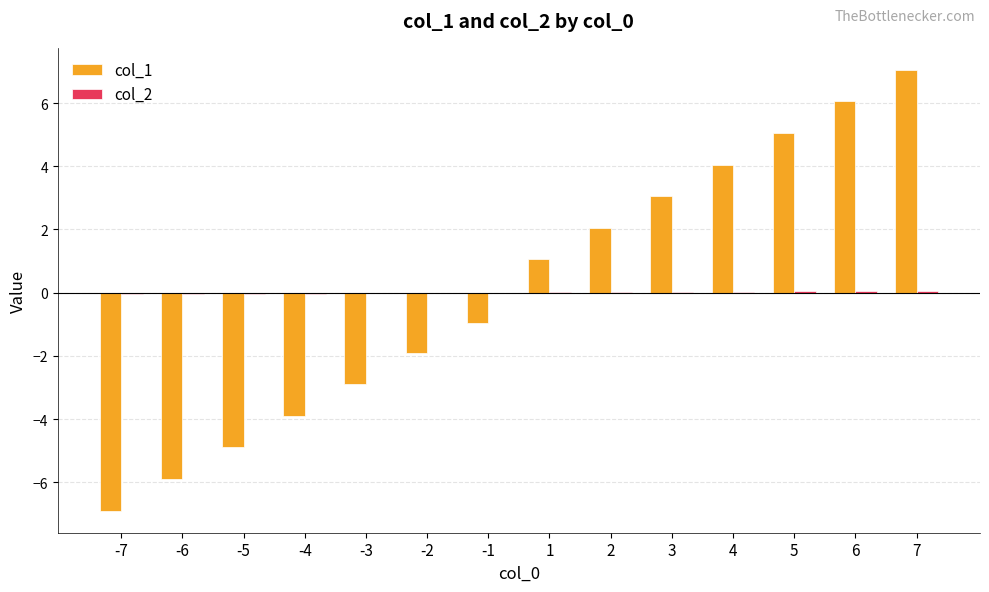

Count the number of categories in the chart.

14